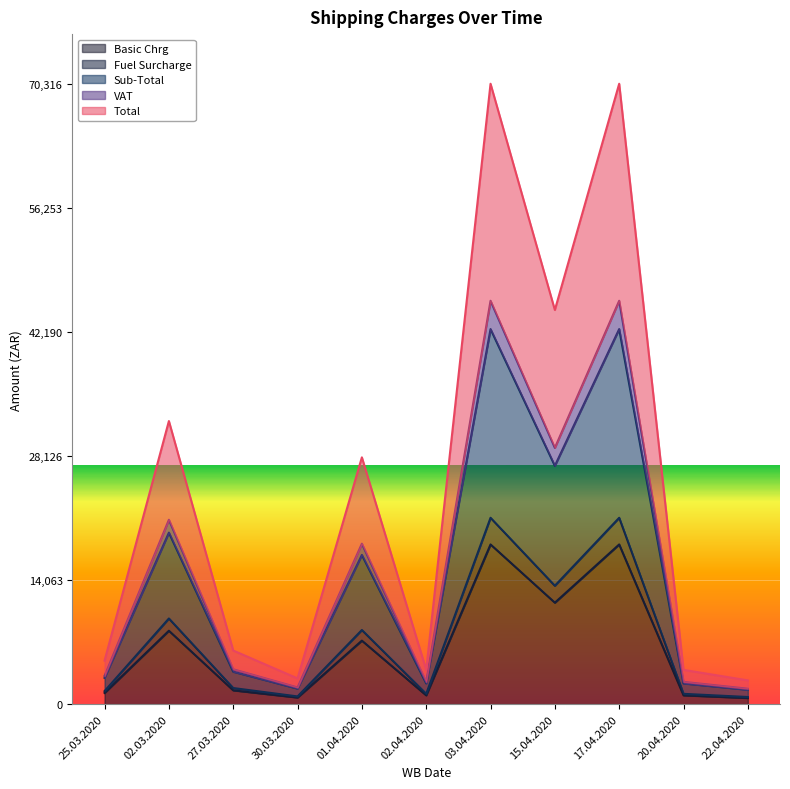

Where does the Fuel Surcharge series first go above 1825?

02.03.2020